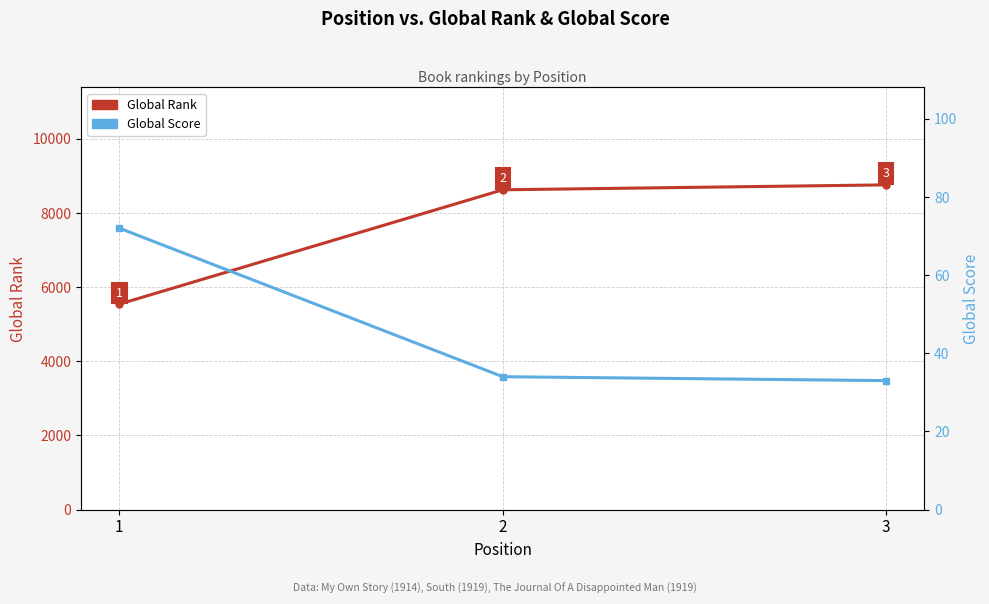

What is the sum of the Global Rank values at 2 and 3?

17381